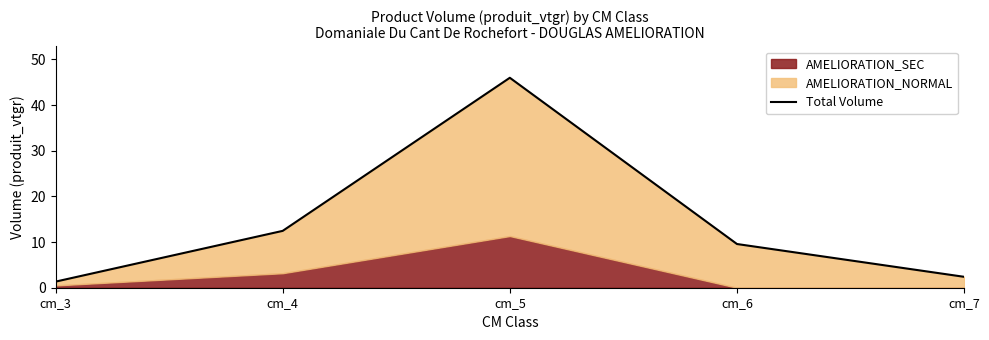

What is the difference between the maximum and minimum values?

44.6